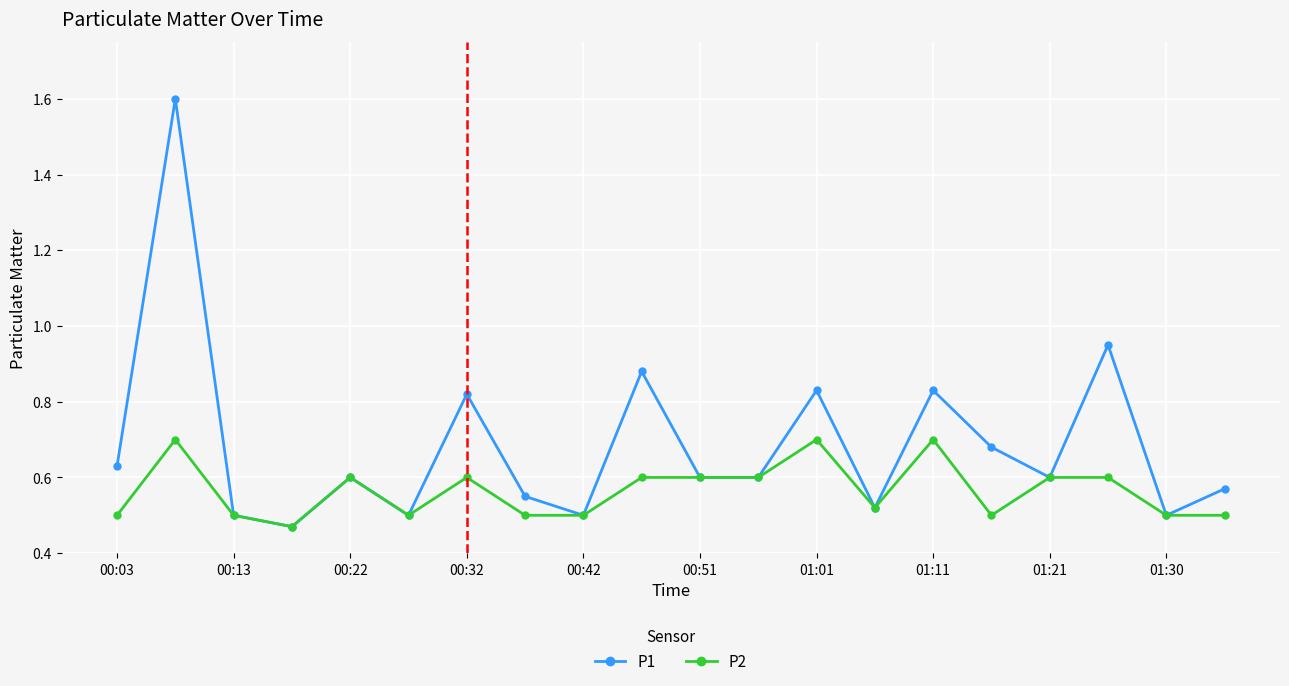

True or false: P1 has more than 0 points higher than both neighbors.

True